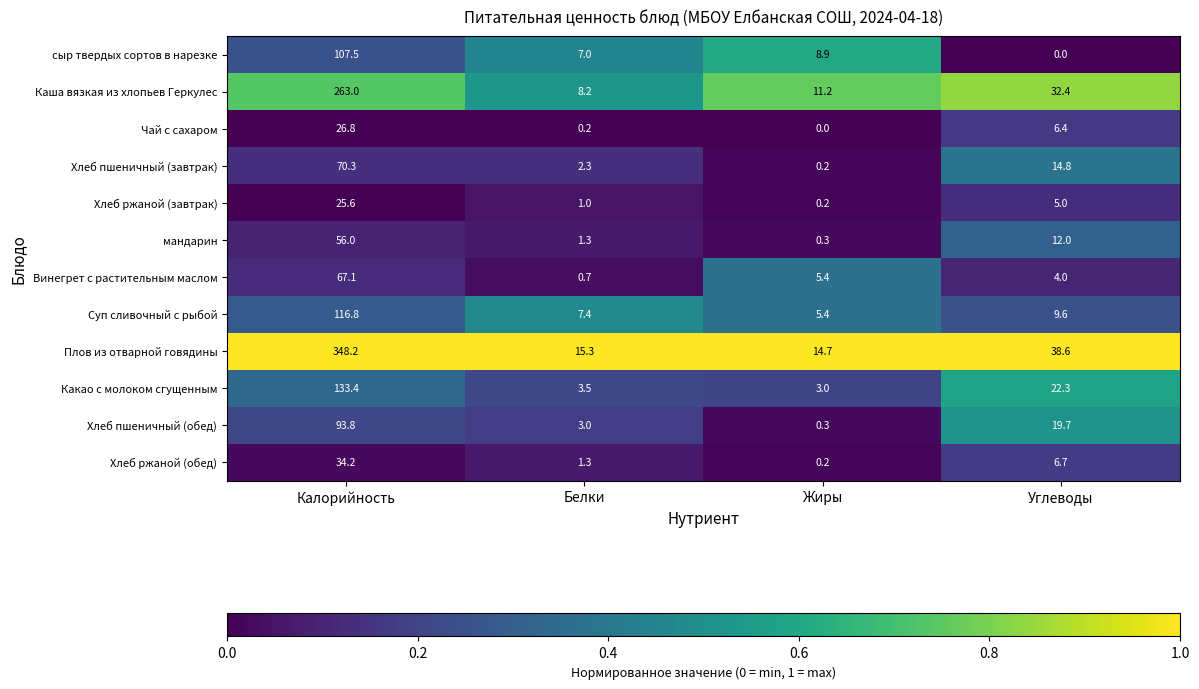

What is the total value across all series at Жиры?

49.8